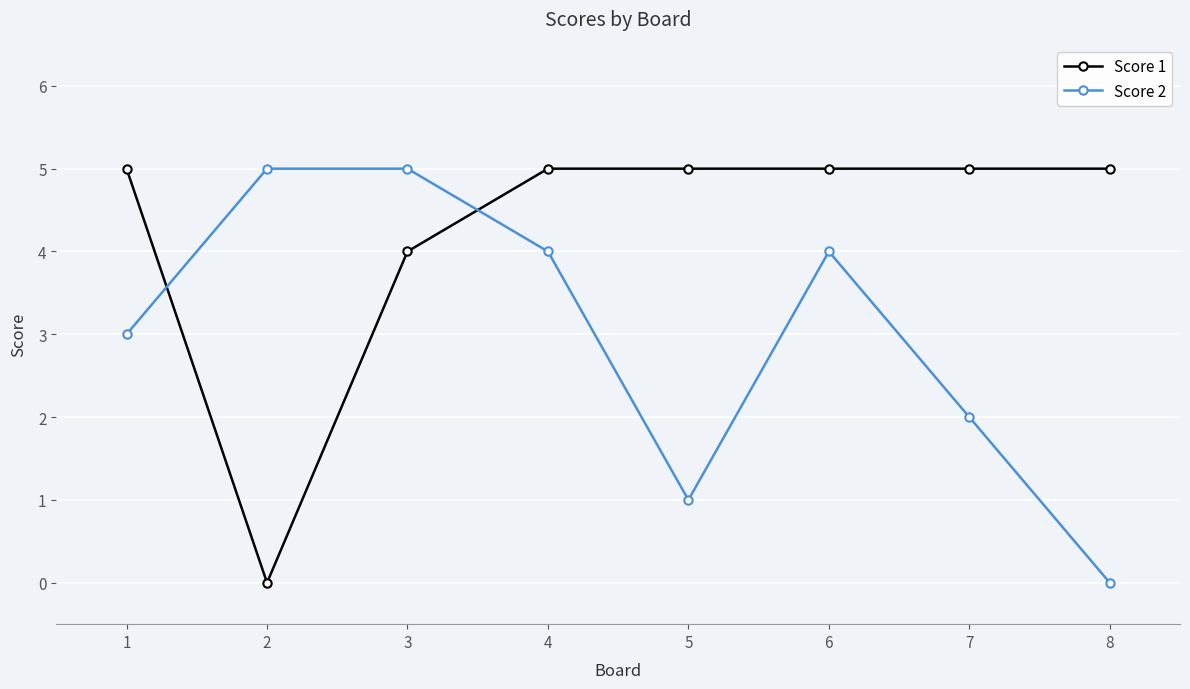

What is the difference between the Score 1 values at 3 and 6?

1